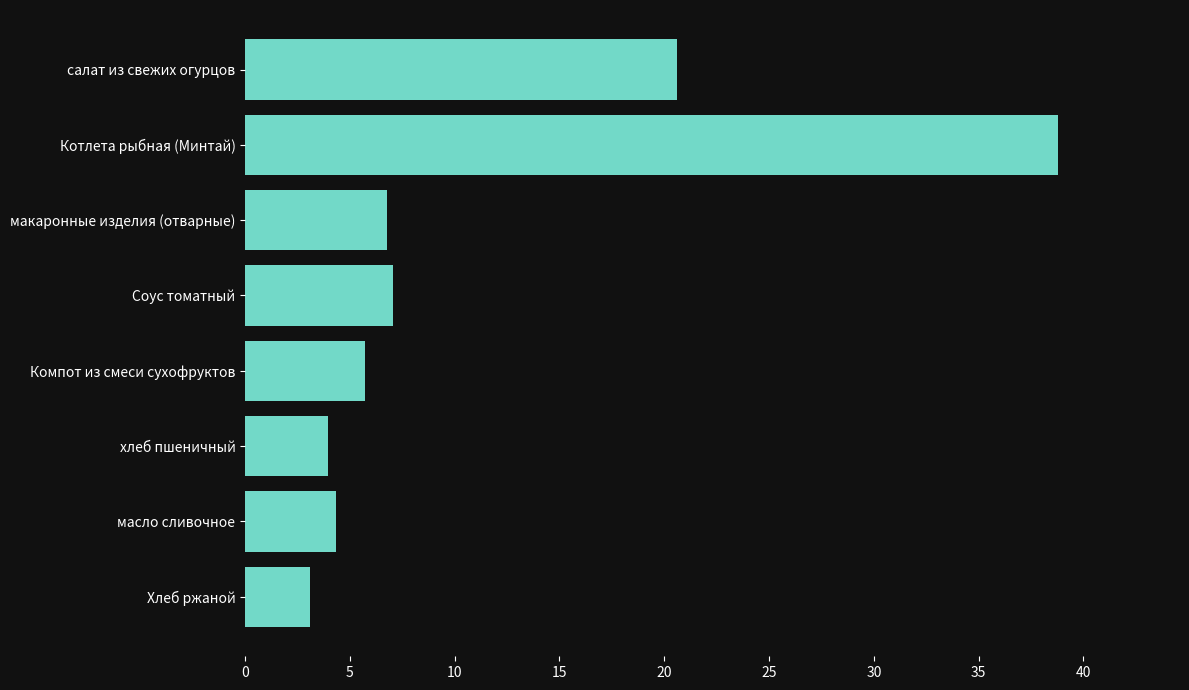

What is the value of the 8th bar from the top?

3.1